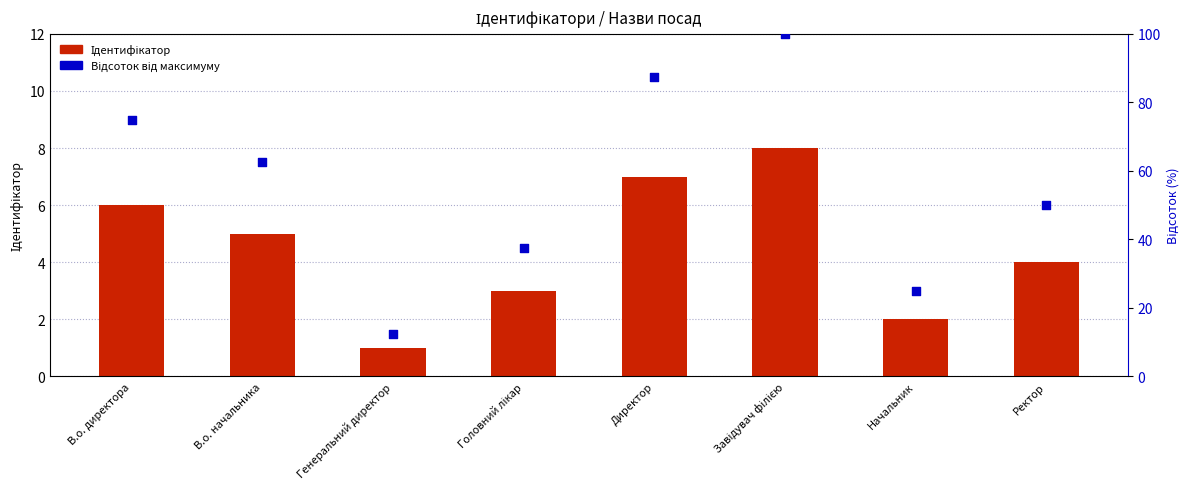

At which category is the sum across all series the highest?

Завідувач філією